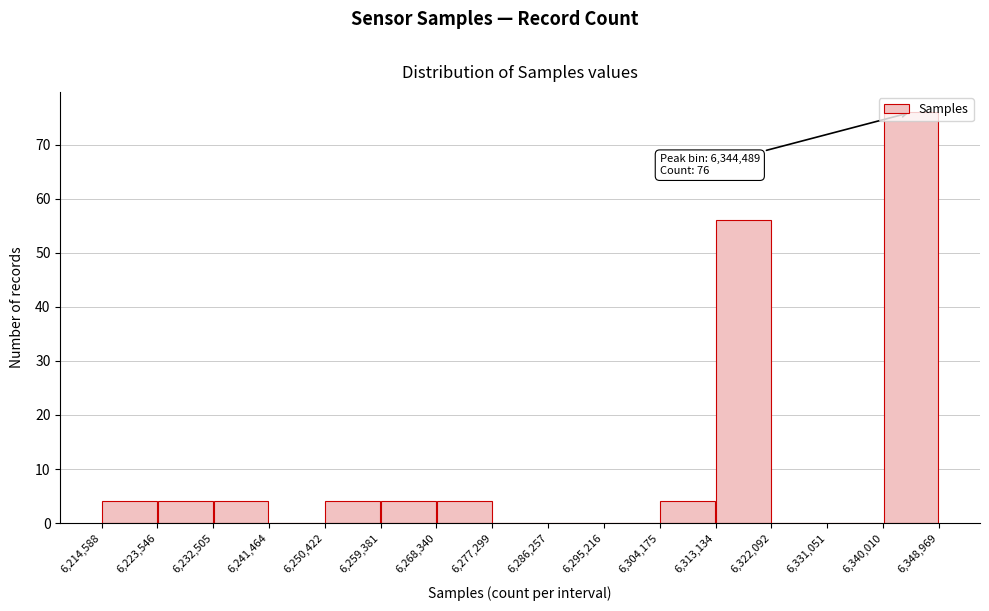

Over which range of the x-axis is the bar tallest?

6,340,010 to 6,348,969